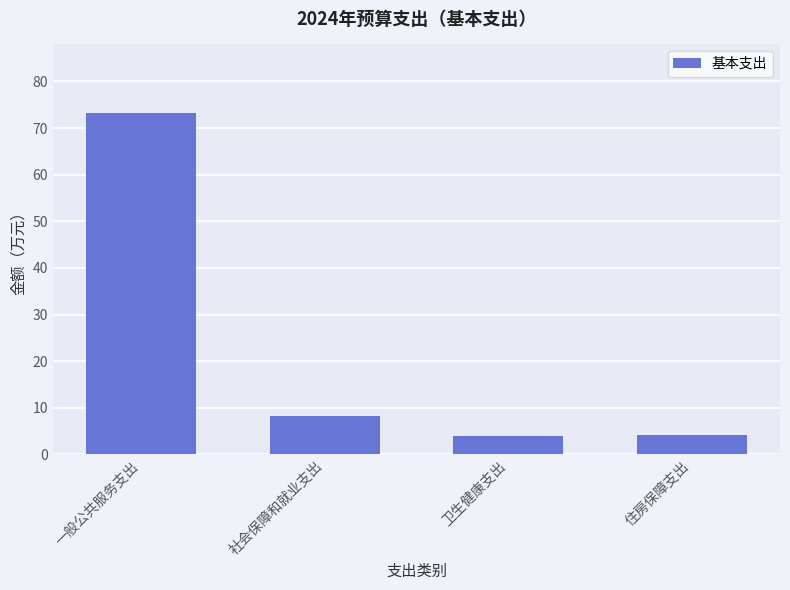

What is the minimum value shown in the chart?

4.0